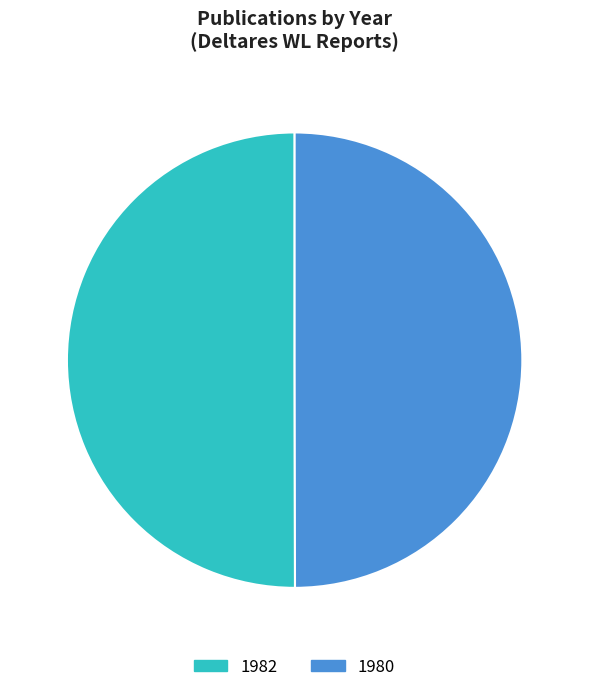

The 1982 slice represents 50% of the pie. True or false?

True